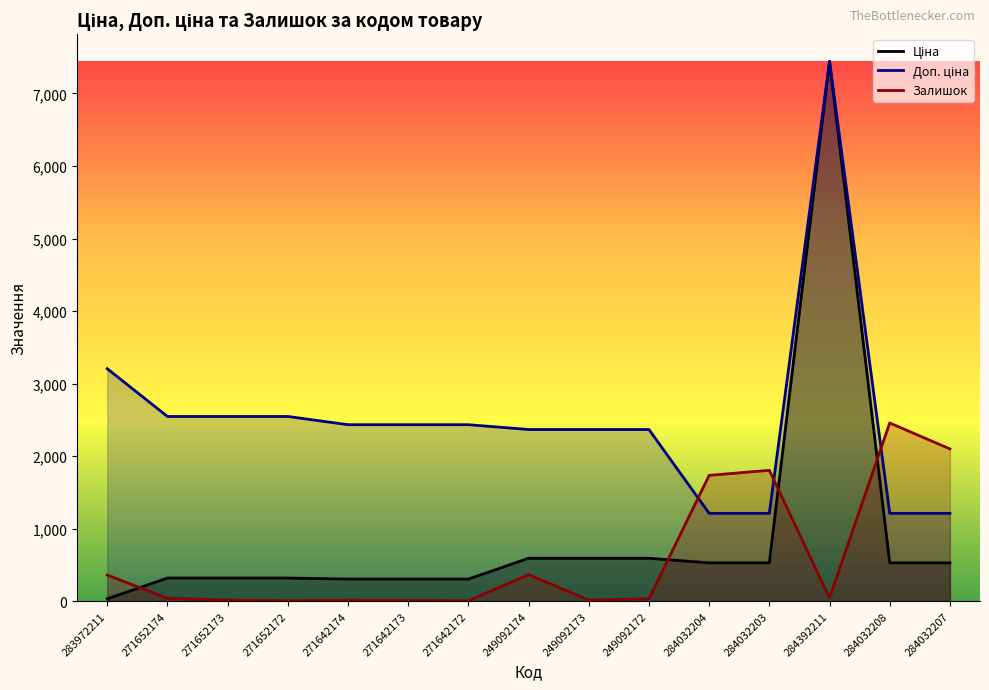

True or false: Ціна and Доп. ціна intersect in this chart.

False